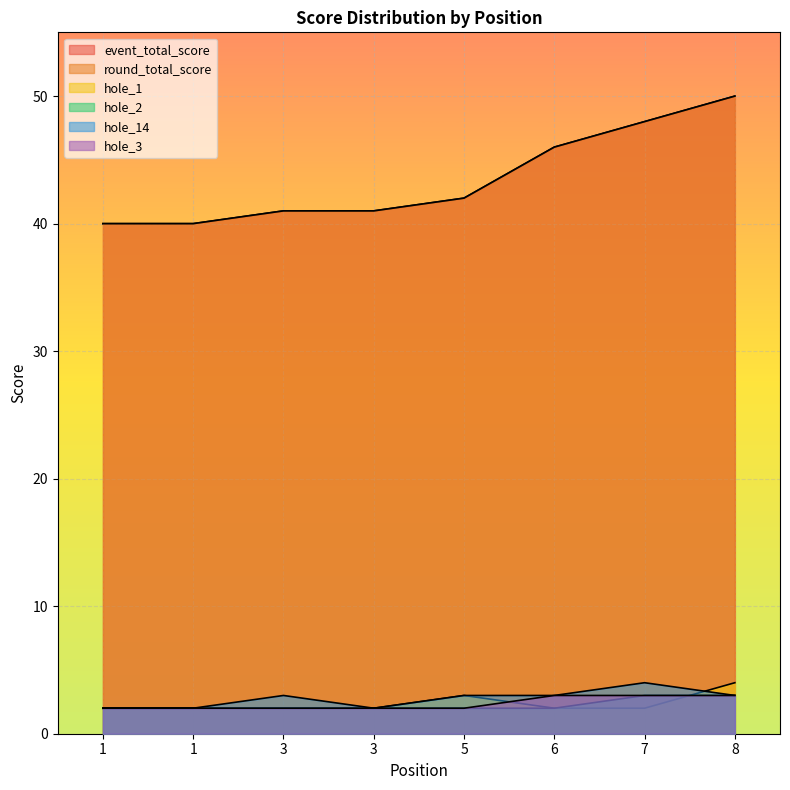

What is the difference between the maximum and second lowest values in the hole_2 series?

1